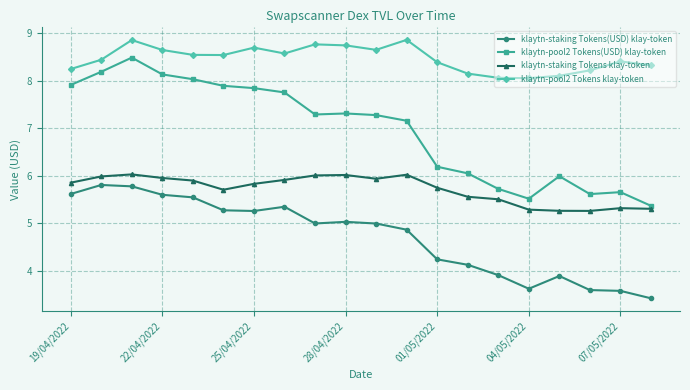

In klaytn-staking Tokens klay-token, how many points are higher than both neighbors (excluding endpoints)?

4